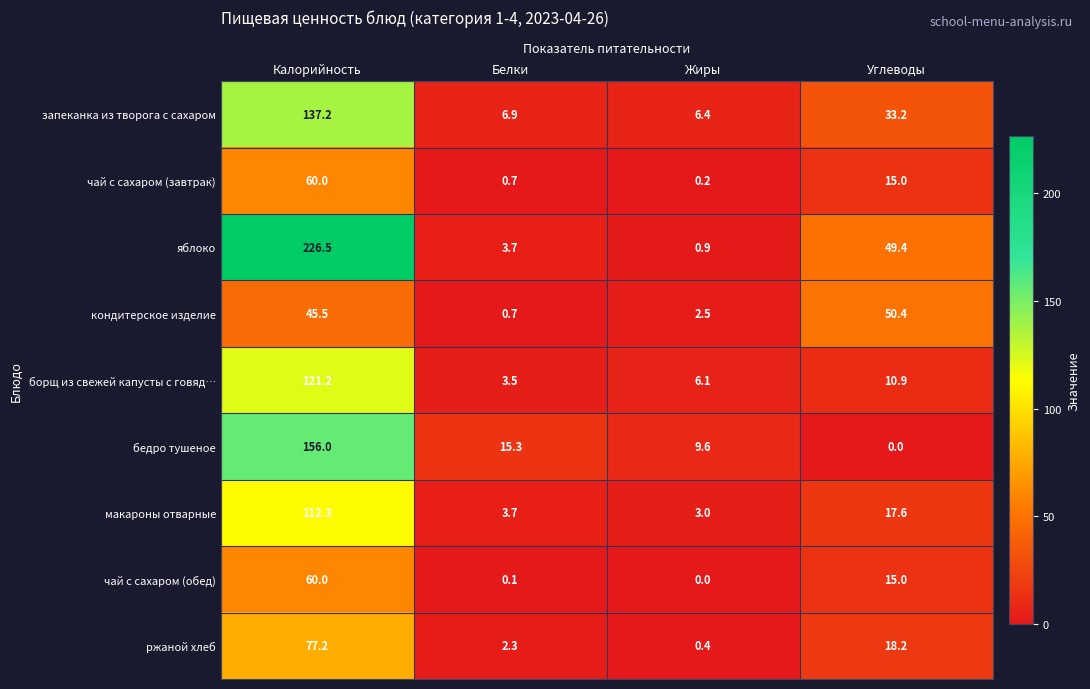

List the labels in order of ржаной хлеб value, smallest first.

Жиры, Белки, Углеводы, Калорийность